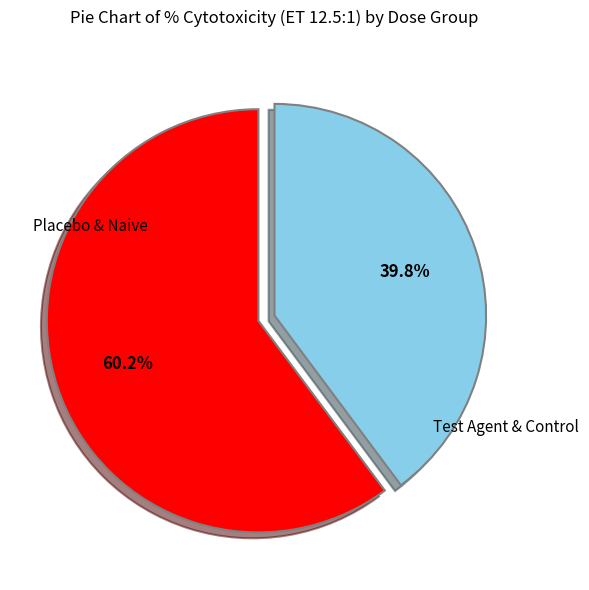

Is there any slice that represents more than half of the pie?

Yes